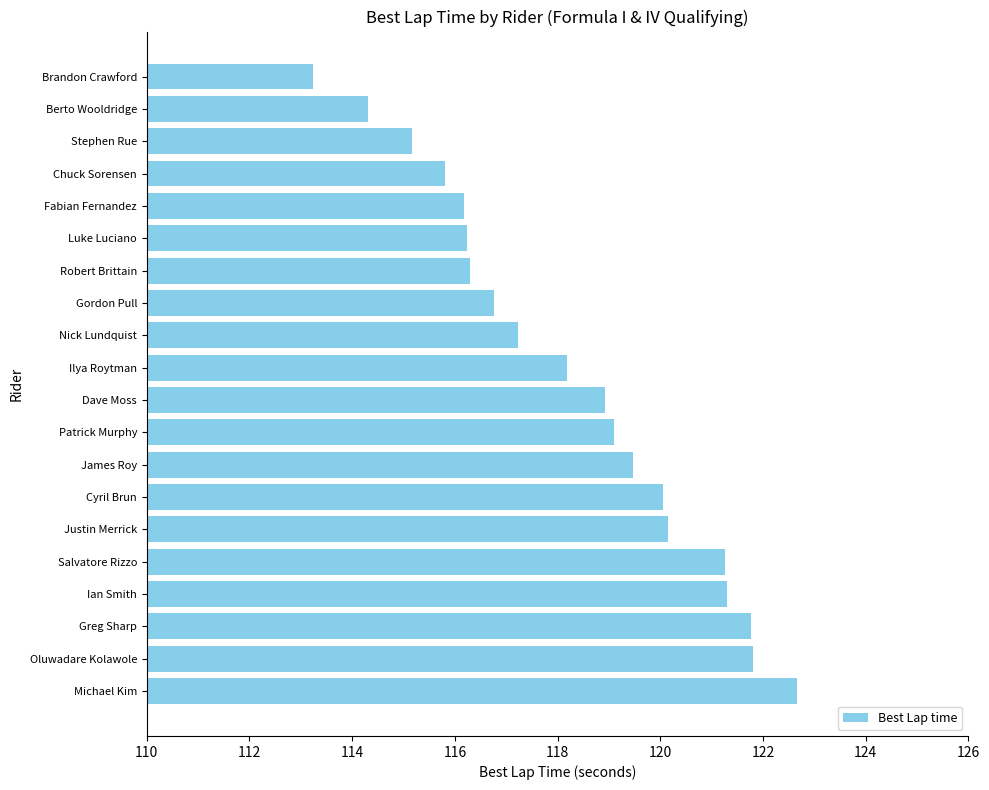

What is the change in value from Gordon Pull to Ian Smith?

+4.5